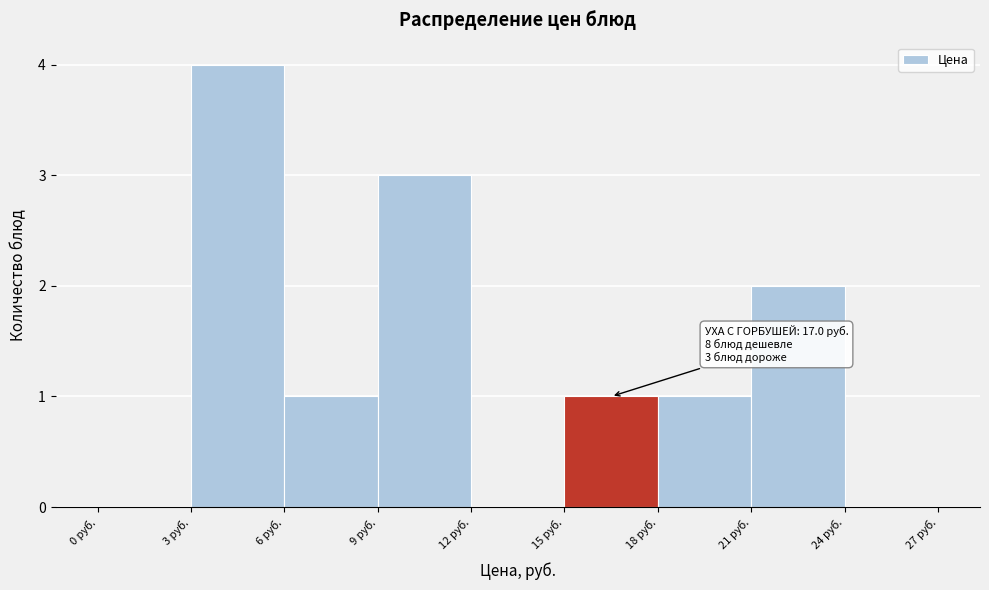

Which range on the x-axis has the tallest bar?

3 to 6